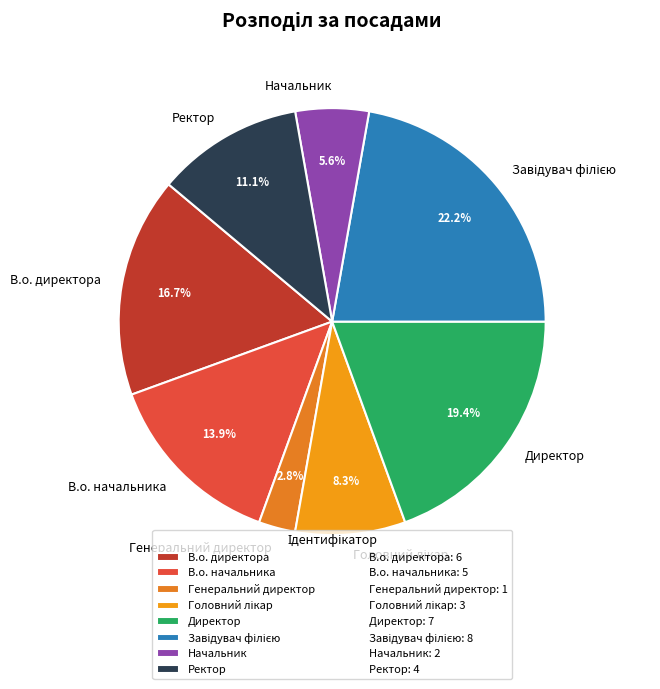

Combined, what portion of the pie is В.о. директора and Ректор?

27.8%